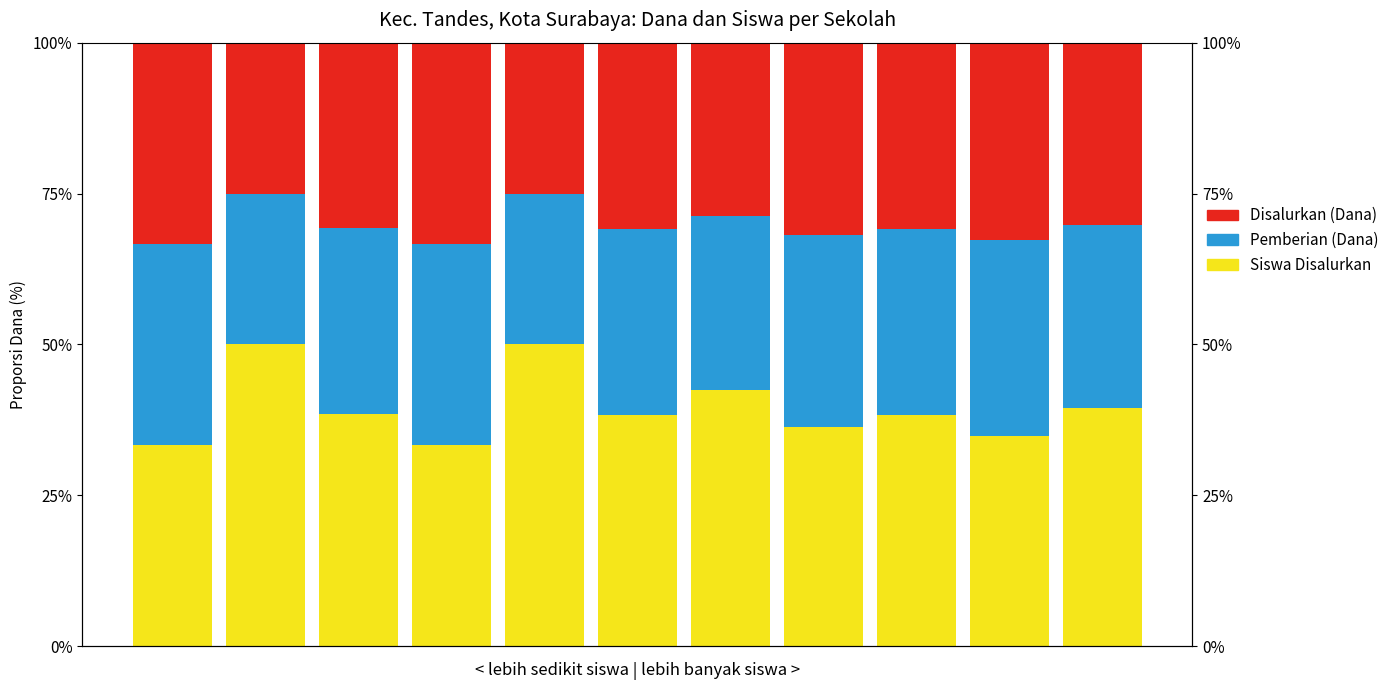

Which category has the lowest value across all series?

1